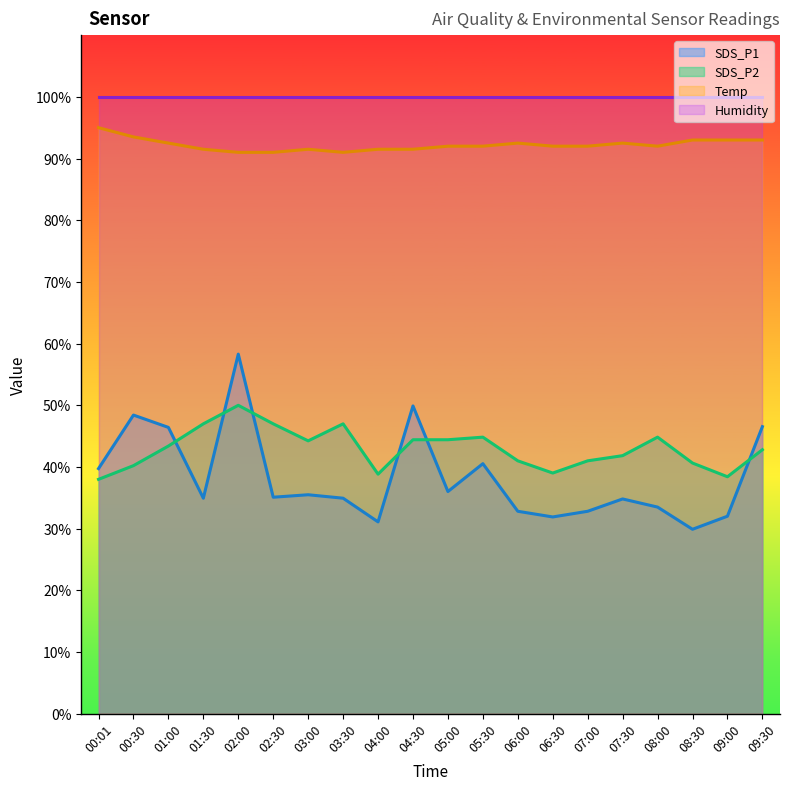

Is the value of Temp at 03:30 greater than the value of SDS_P2 at 00:30?

Yes